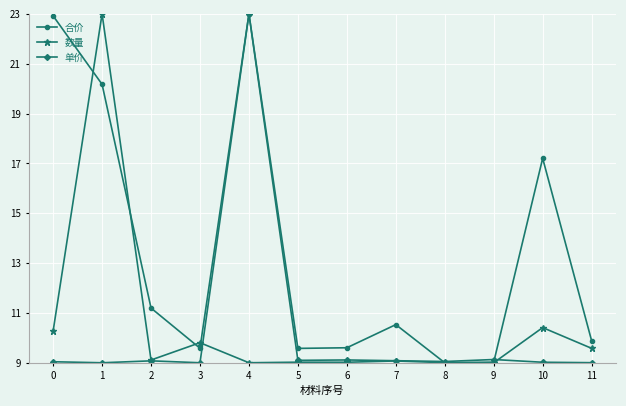

True or false: 单价 and 数量 cross at least once.

True